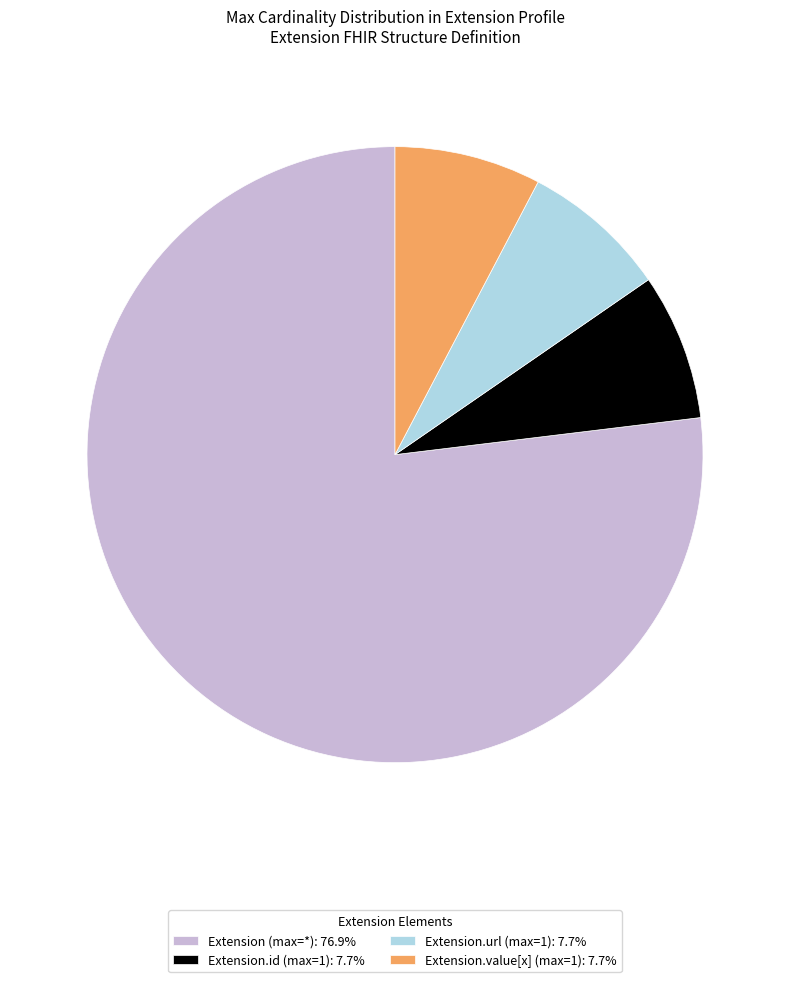

Does any single category account for the majority?

Yes